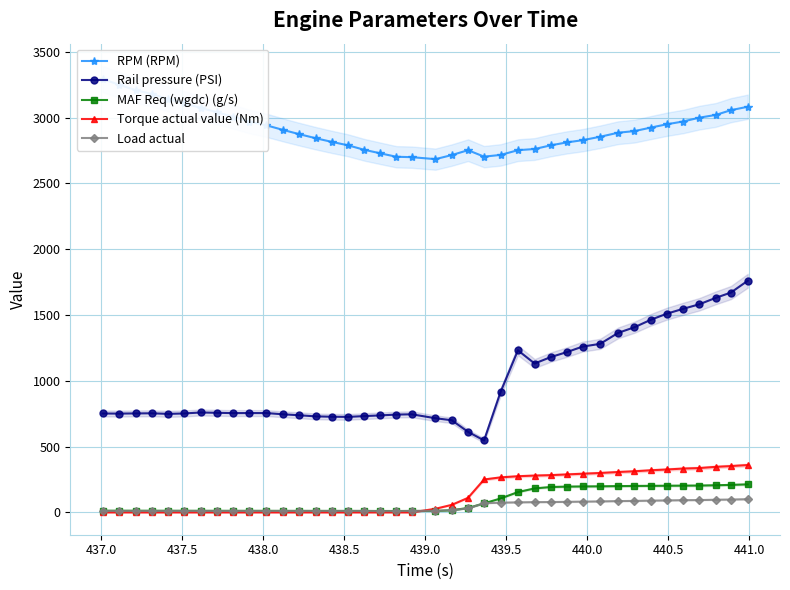

What is the value of the Rail pressure (PSI) point at the 7th from the left?

759.1